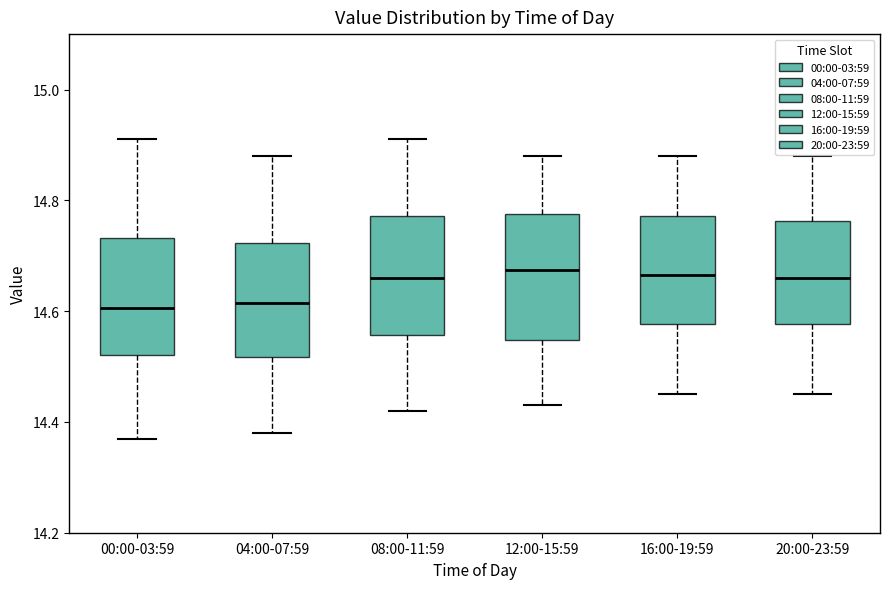

Reading left to right, transcribe this box plot: for each box, give where its median line is, the range the box spans, and where its two whiskers end, as read against the y-axis. The values are not printed on the chart, so give them approximately, as read against the axis.

00:00-03:59: median 14.60, box 14.52 to 14.74, whiskers 14.38 to 14.92
04:00-07:59: median 14.62, box 14.52 to 14.72, whiskers 14.38 to 14.88
08:00-11:59: median 14.66, box 14.56 to 14.78, whiskers 14.42 to 14.92
12:00-15:59: median 14.68, box 14.54 to 14.78, whiskers 14.44 to 14.88
16:00-19:59: median 14.66, box 14.58 to 14.78, whiskers 14.46 to 14.88
20:00-23:59: median 14.66, box 14.58 to 14.76, whiskers 14.46 to 14.88